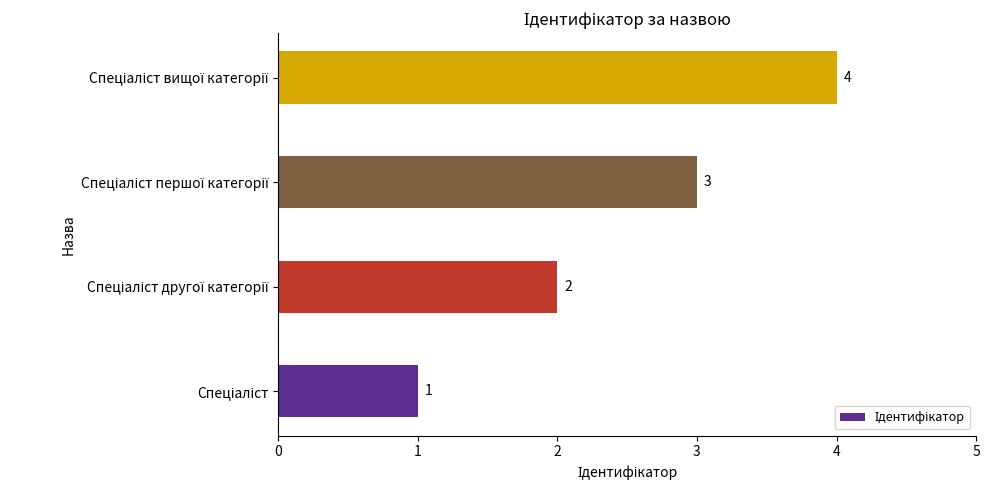

What is the minimum value shown in the chart?

1